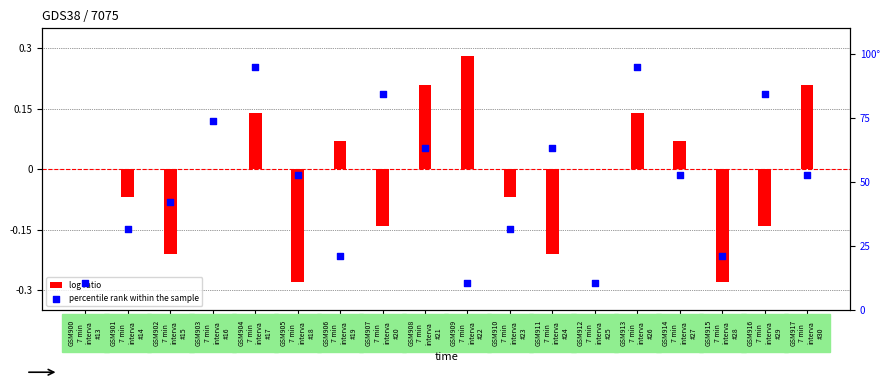

Which series contains the lowest Y value?

log ratio